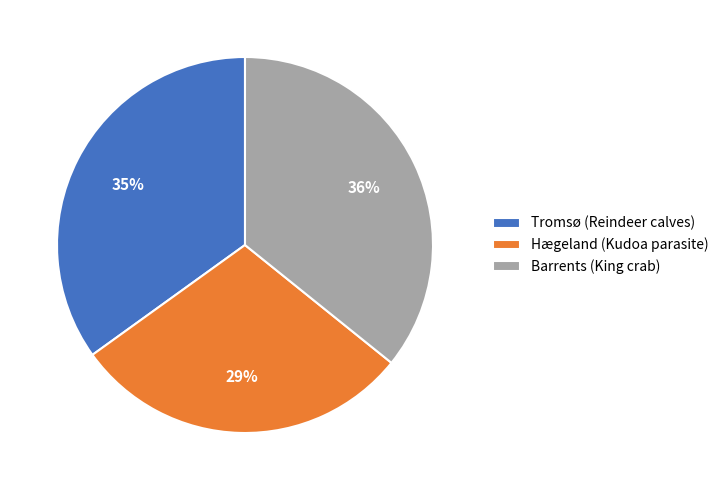

To the nearest percent, what is the difference between the Barrents (King crab) and Tromsø (Reindeer calves) slice percentages?

1%